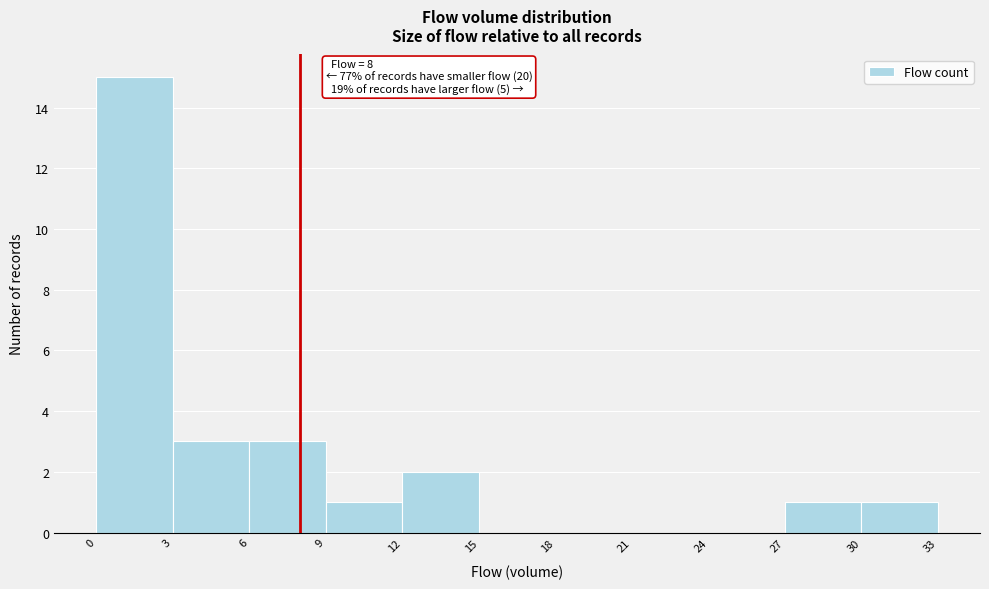

Which range on the x-axis has the tallest bar?

0 to 3